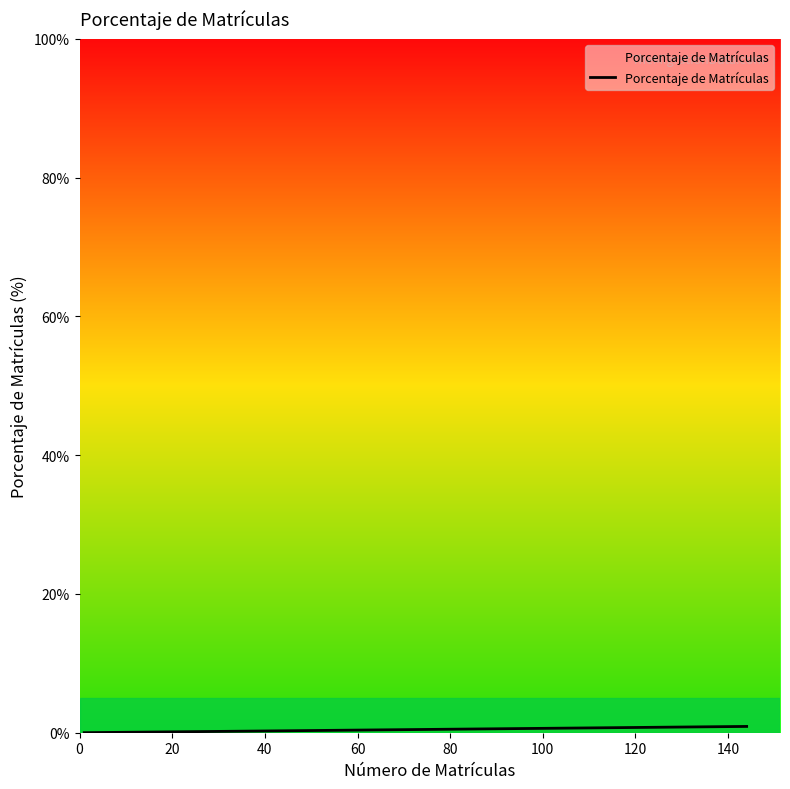

Is this an area chart (filled region under the line)?

No